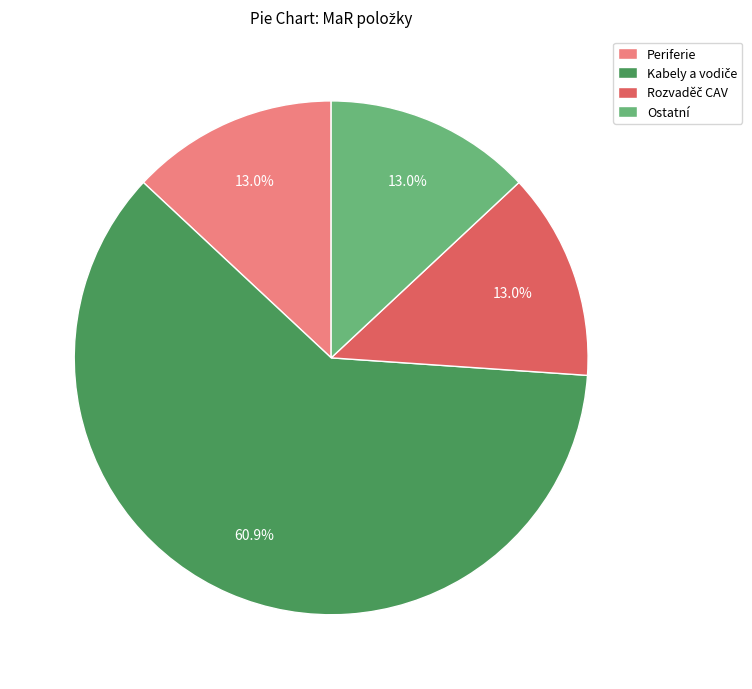

To the nearest percent, what is the difference between the largest and smallest slice percentages?

48%